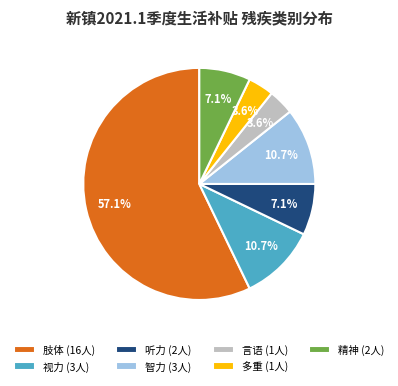

Approximately how many times larger is the value at 言语 compared to 精神?

0.5